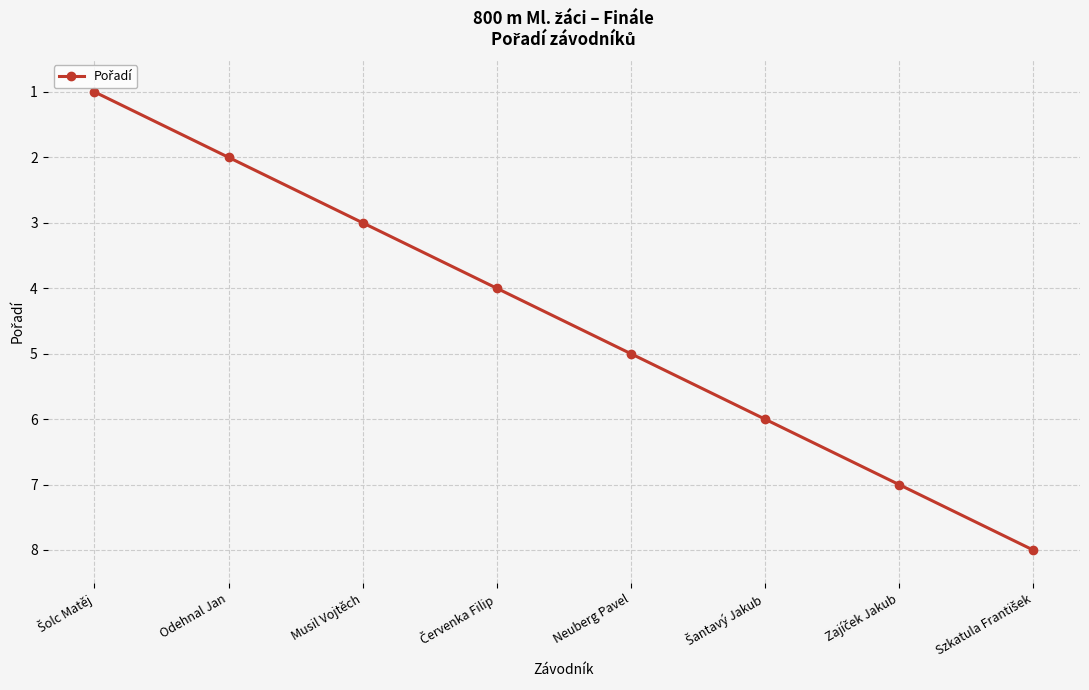

Count the values in the range 3 to 7.

5